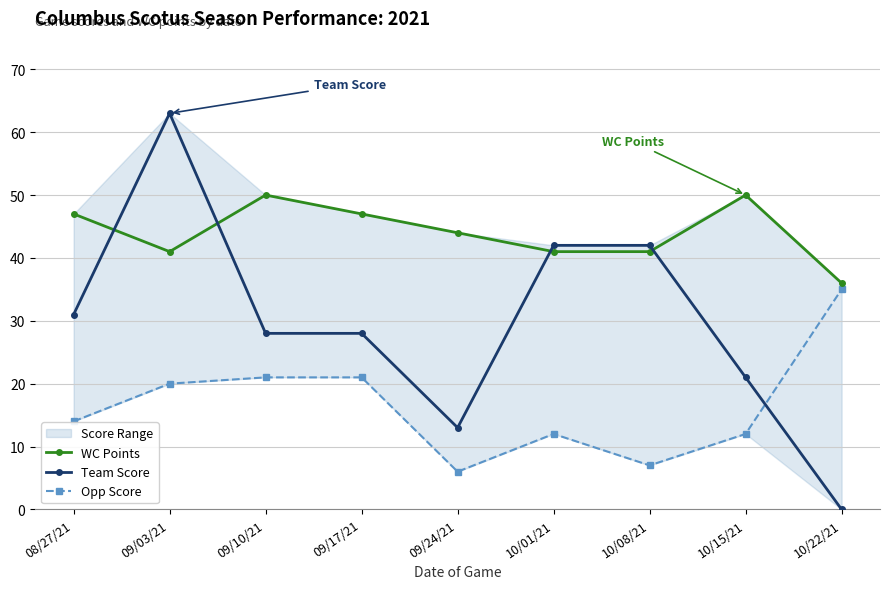

Rank the categories by WC Points value from lowest to highest.

10/22/21, 09/03/21, 10/01/21, 10/08/21, 09/24/21, 08/27/21, 09/17/21, 09/10/21, 10/15/21